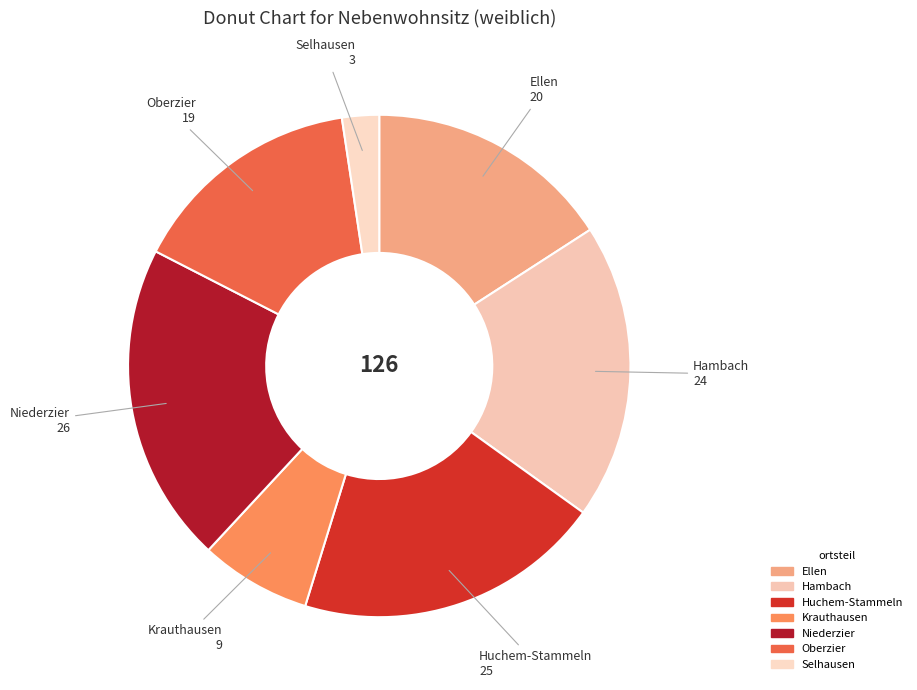

Do Hambach and Huchem-Stammeln together represent more than half of the pie?

No